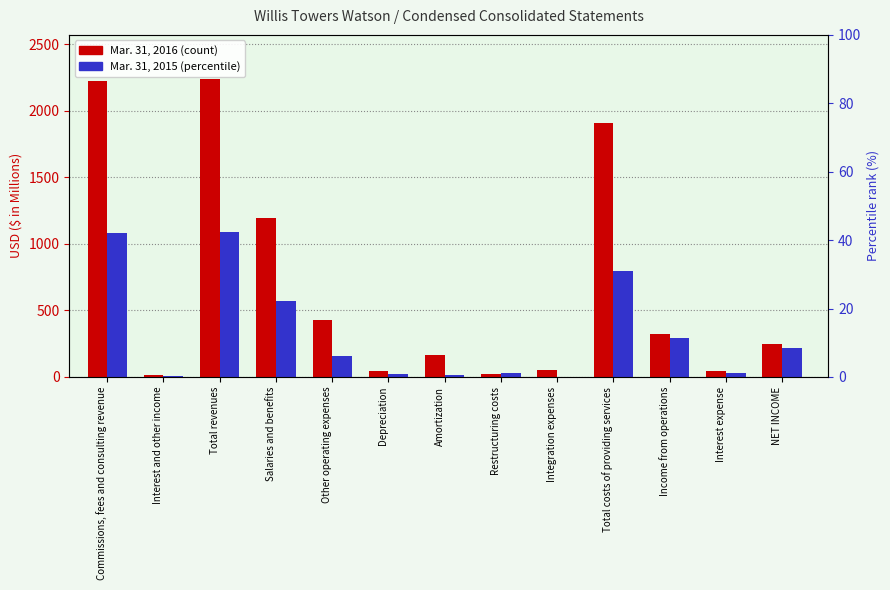

Reading left to right, what are all the values shown in this chart?

Mar. 31, 2016: 2219	15	2234	1196	431	43	161	25	52	1908	326	46	245
Mar. 31, 2015: 1081	6	1087	567	160	22	14	31	0	794	293	33	214